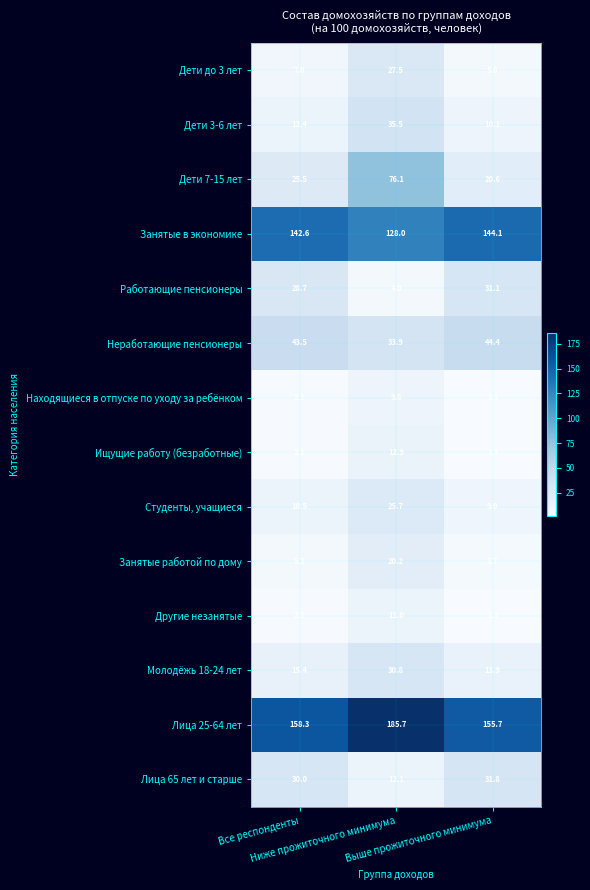

What is the average value of the Работающие пенсионеры series?

21.3